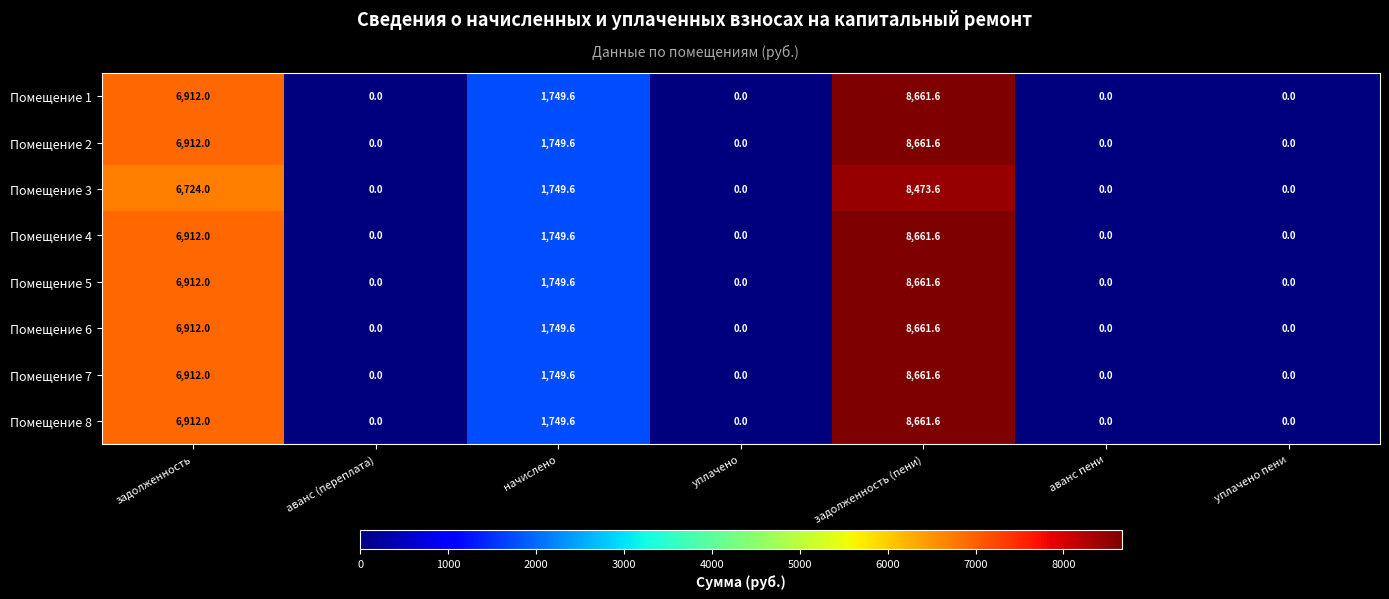

What is the difference between the maximum and minimum values in the Помещение 7 series?

8661.6